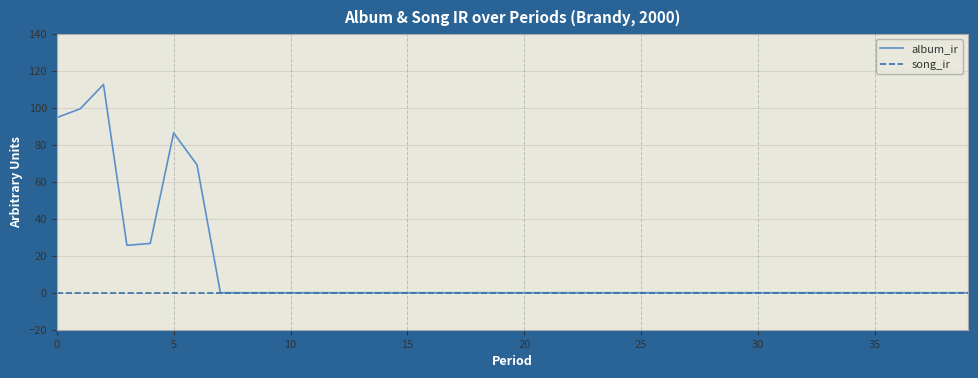

List the series in order of their overall mean, lowest first.

song_ir, album_ir